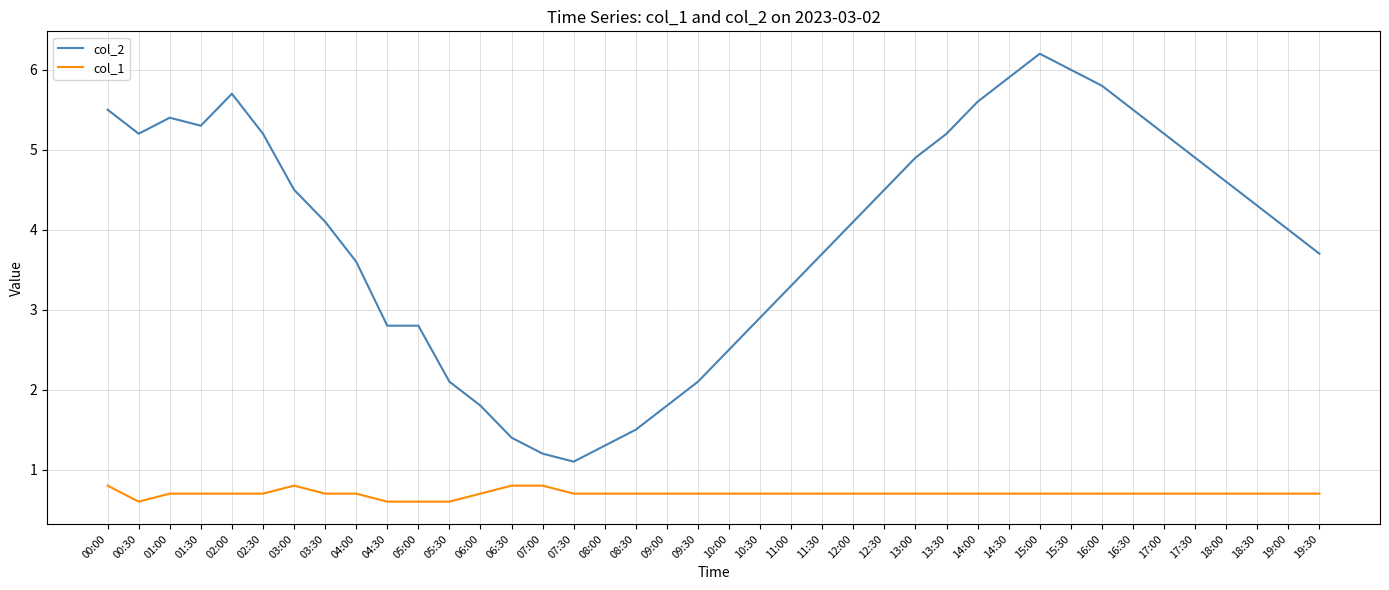

Reading left to right, what are all the values shown in this chart?

col_2: 00:00=5.5	00:30=5.2	01:00=5.4	01:30=5.3	02:00=5.7	02:30=5.2	03:00=4.5	03:30=4.1	04:00=3.6	04:30=2.8	05:00=2.8	05:30=2.1	06:00=1.8	06:30=1.4	07:00=1.2	07:30=1.1	08:00=1.3	08:30=1.5	09:00=1.8	09:30=2.1	10:00=2.5	10:30=2.9	11:00=3.3	11:30=3.7	12:00=4.1	12:30=4.5	13:00=4.9	13:30=5.2	14:00=5.6	14:30=5.9	15:00=6.2	15:30=6.0	16:00=5.8	16:30=5.5	17:00=5.2	17:30=4.9	18:00=4.6	18:30=4.3	19:00=4.0	19:30=3.7
col_1: 00:00=0.8	00:30=0.6	01:00=0.7	01:30=0.7	02:00=0.7	02:30=0.7	03:00=0.8	03:30=0.7	04:00=0.7	04:30=0.6	05:00=0.6	05:30=0.6	06:00=0.7	06:30=0.8	07:00=0.8	07:30=0.7	08:00=0.7	08:30=0.7	09:00=0.7	09:30=0.7	10:00=0.7	10:30=0.7	11:00=0.7	11:30=0.7	12:00=0.7	12:30=0.7	13:00=0.7	13:30=0.7	14:00=0.7	14:30=0.7	15:00=0.7	15:30=0.7	16:00=0.7	16:30=0.7	17:00=0.7	17:30=0.7	18:00=0.7	18:30=0.7	19:00=0.7	19:30=0.7